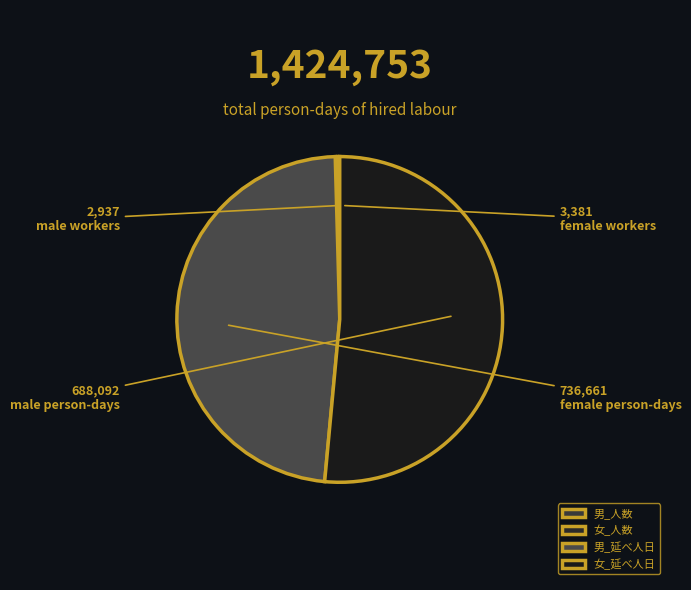

Is it true that 女_延べ人日 is 65% of the pie?

False